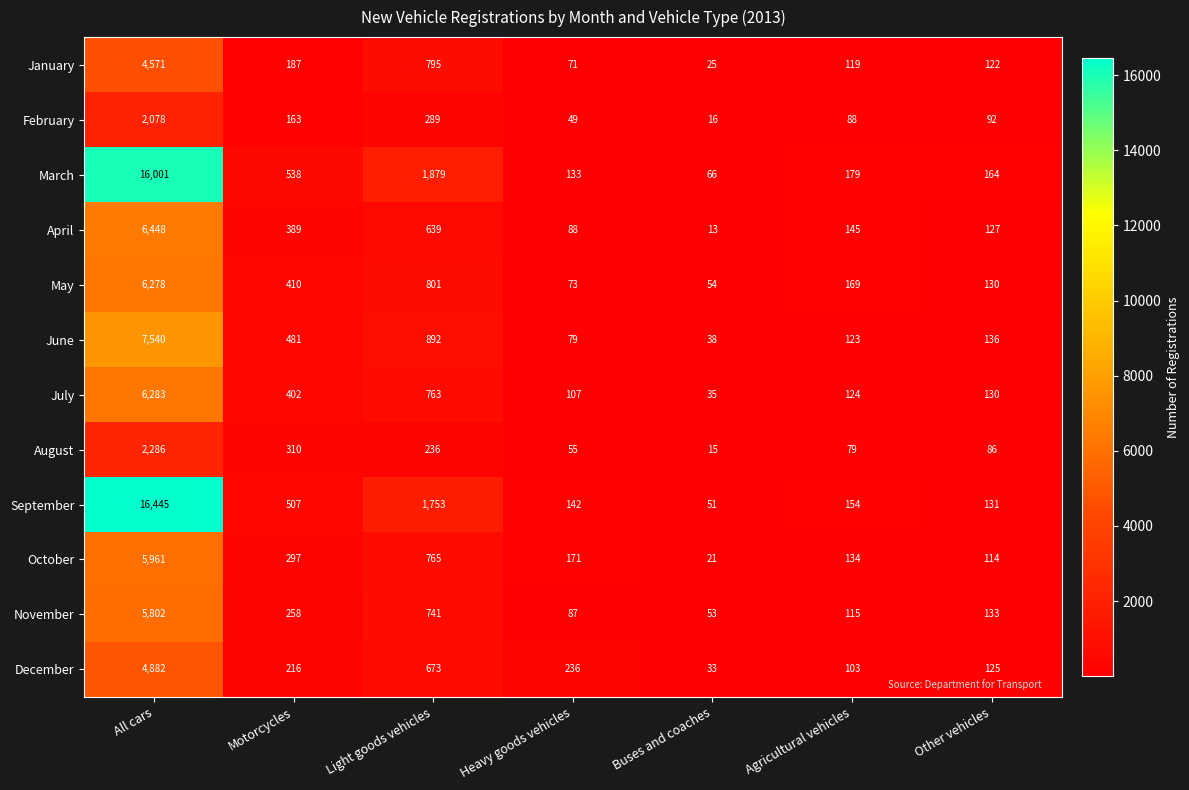

The value of October at Light goods vehicles is 268. True or false?

False